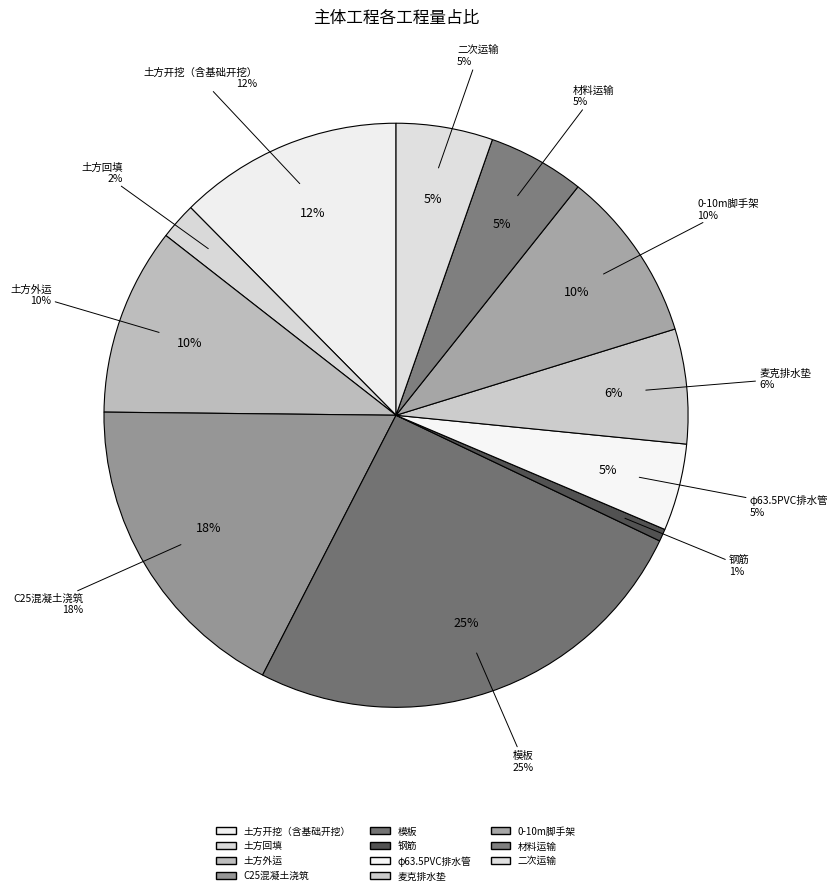

Which category has the biggest portion of the pie?

模板